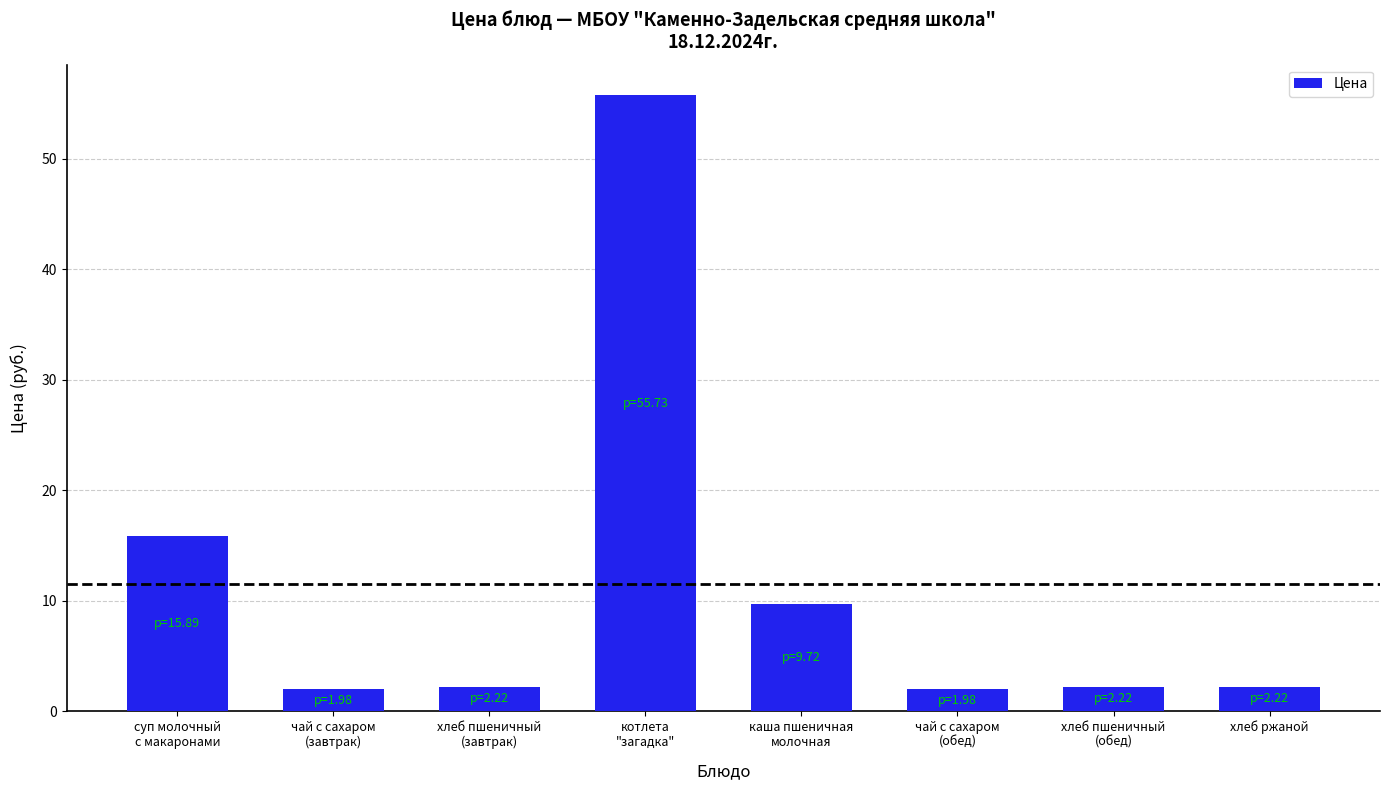

What is the value of the 5th bar from the left?

9.7